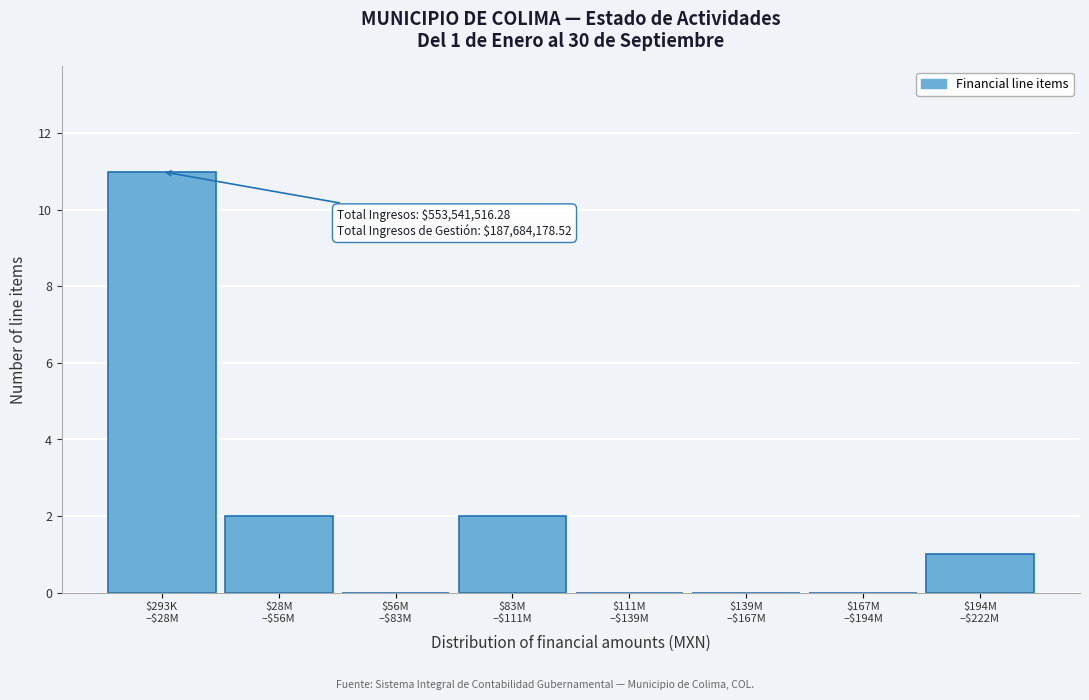

What is the maximum value shown in the chart?

11